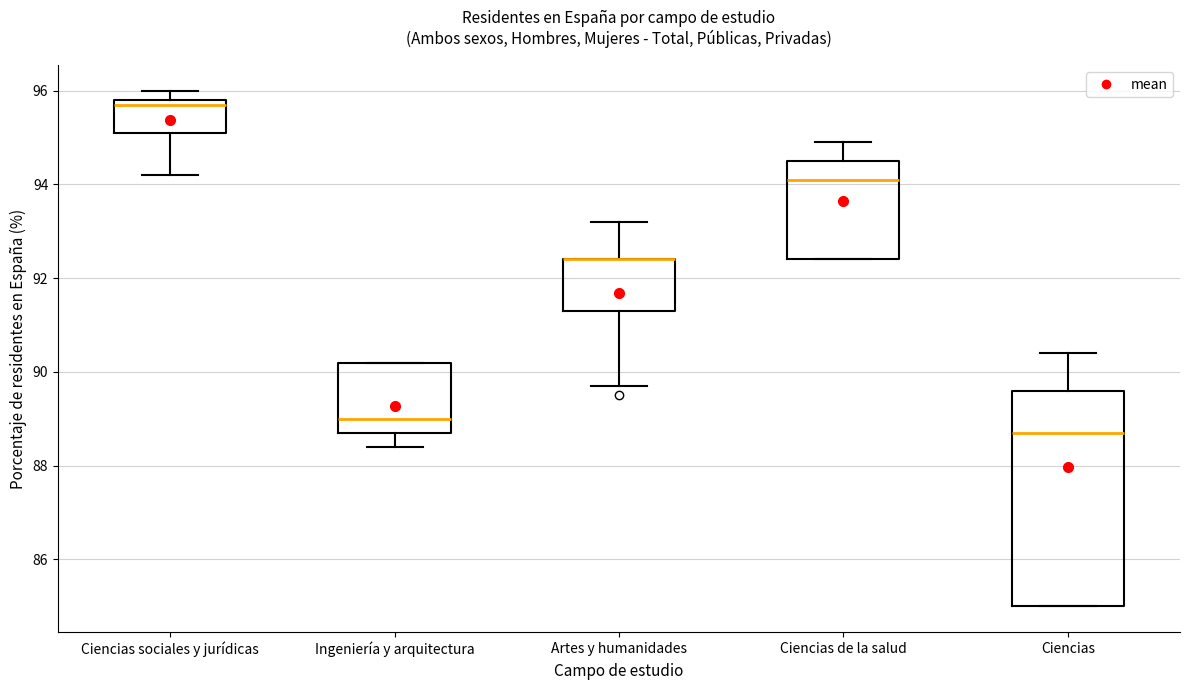

Comparing the boxes themselves (not the whiskers), which one is the tallest?

Ciencias